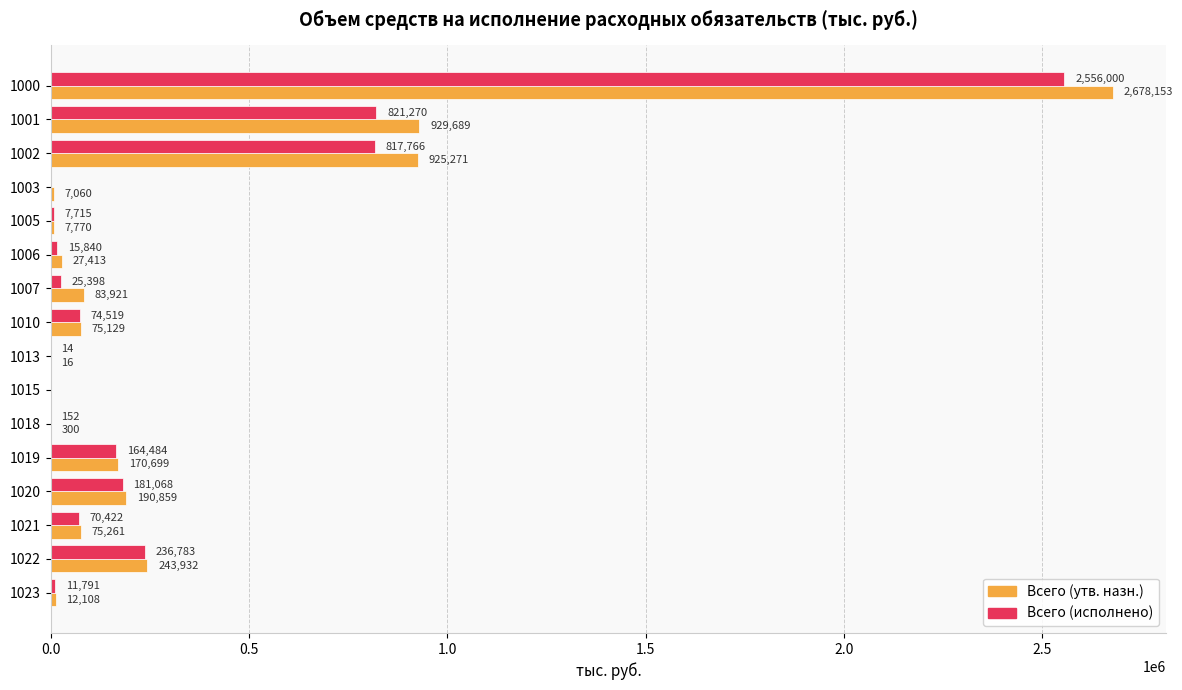

The value of Всего (исполнено) at 1021 is 70421.5. True or false?

True